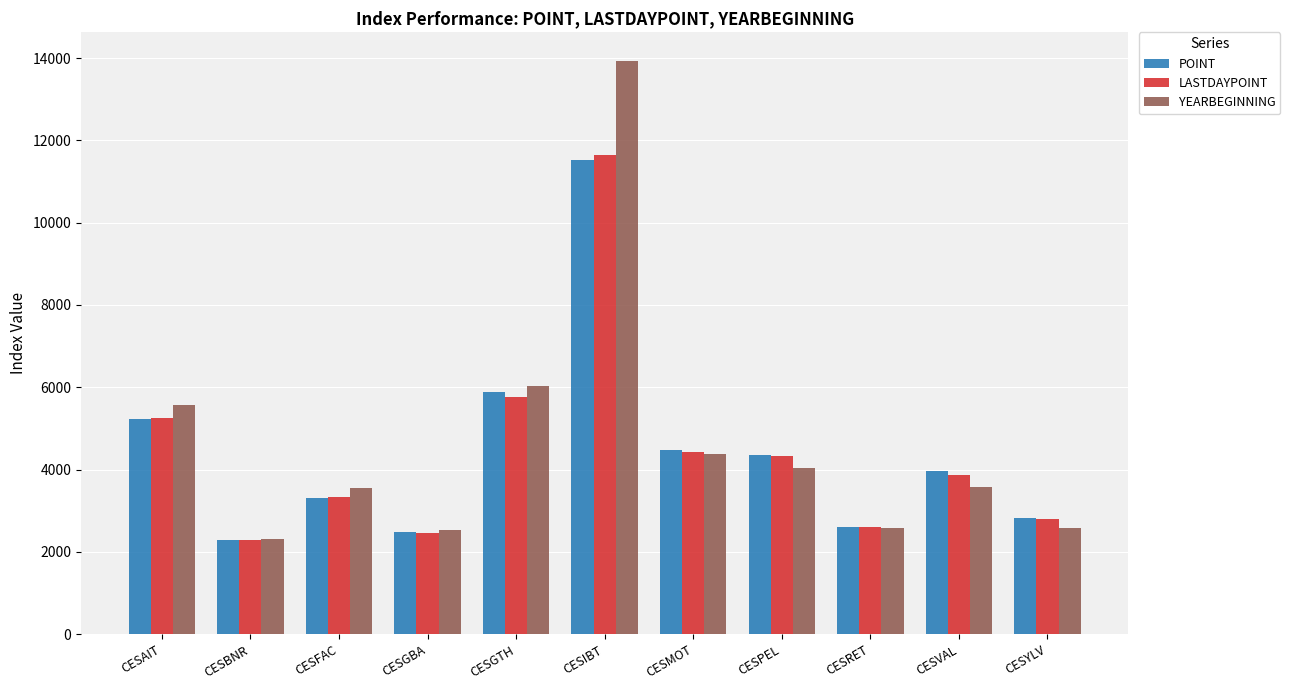

What is the total value across all series at CESMOT?

13276.9